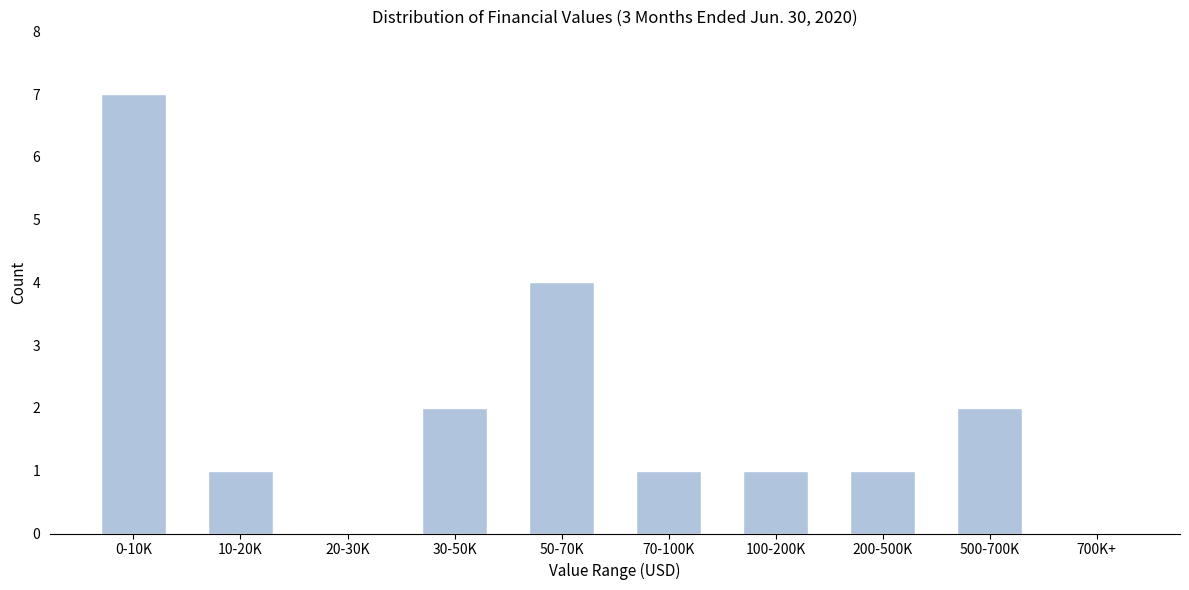

Reading right to left, transcribe all the data shown in this chart.

700K+=0	500-700K=2	200-500K=1	100-200K=1	70-100K=1	50-70K=4	30-50K=2	20-30K=0	10-20K=1	0-10K=7